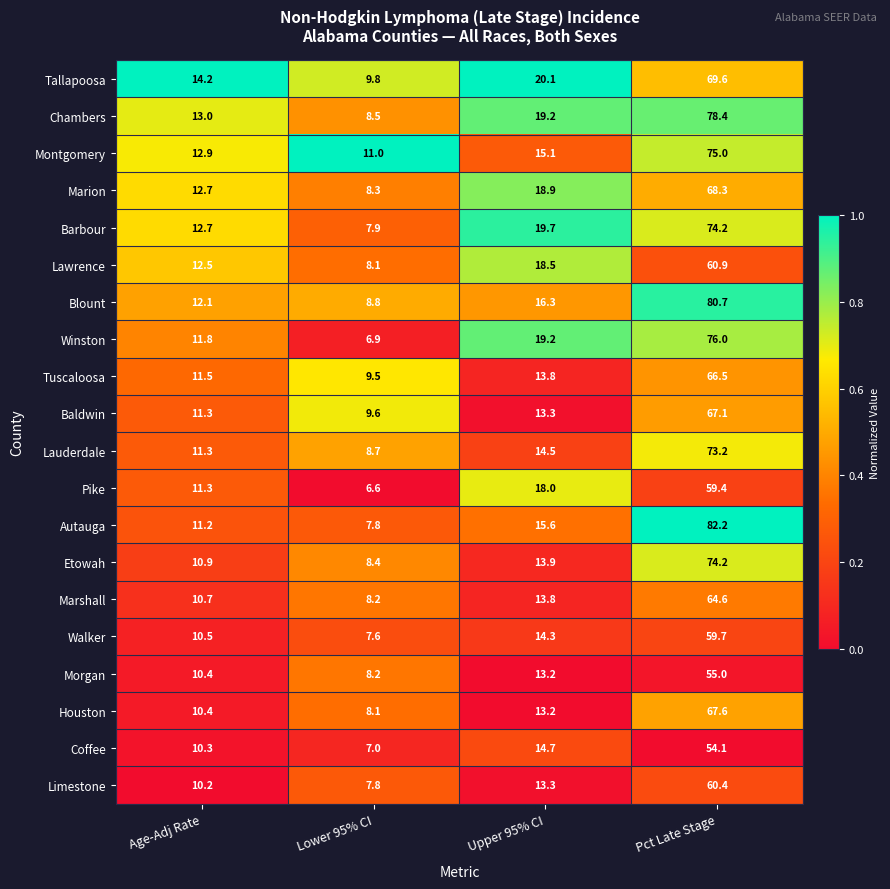

What is the total value across all series at Upper 95% CI?

318.6